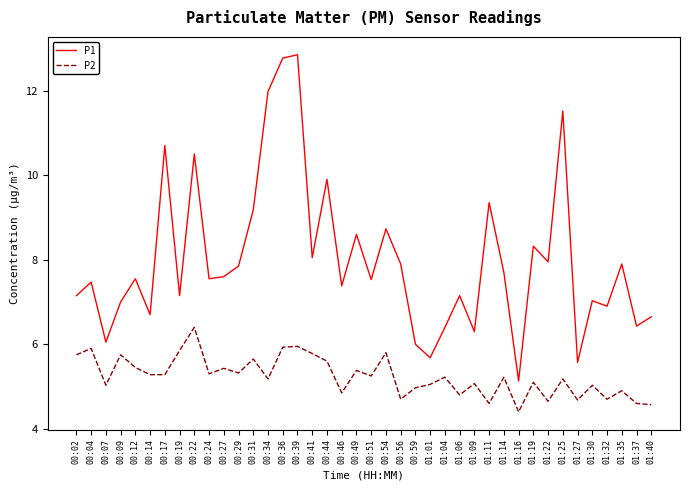

What is the minimum value for P2?

4.4